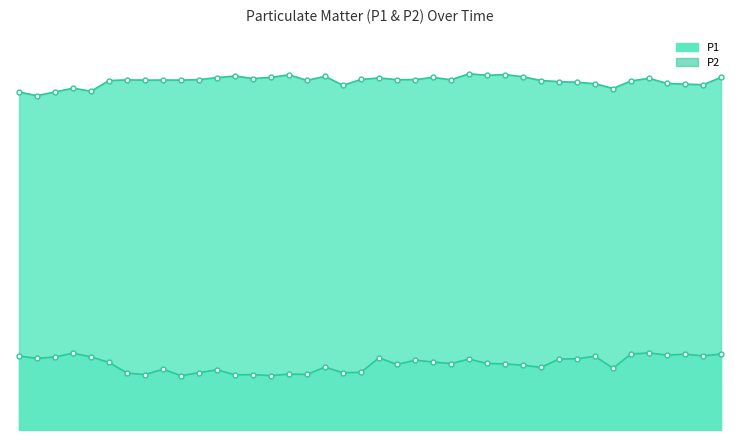

What is the value of the P1 point at the 32nd from the left?

1500.0